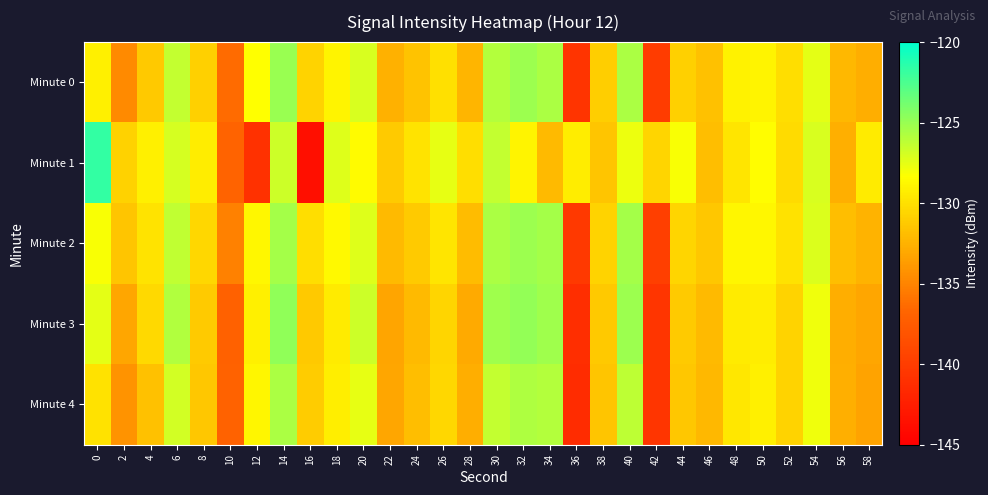

Reading left to right, extract all data points from this chart.

Minute 0: 0=-129.1	2=-134.7	4=-131.3	6=-126.4	8=-130.9	10=-136.4	12=-128.3	14=-125.1	16=-130.7	18=-129.0	20=-127.0	22=-132.6	24=-131.6	26=-130.0	28=-132.4	30=-125.9	32=-125.2	34=-125.6	36=-140.7	38=-131.0	40=-125.6	42=-140.0	44=-130.9	46=-131.7	48=-129.1	50=-129.0	52=-130.1	54=-127.4	56=-132.2	58=-132.8
Minute 1: 0=-121.7	2=-130.8	4=-129.1	6=-127.0	8=-129.3	10=-136.8	12=-141.0	14=-126.7	16=-143.7	18=-127.3	20=-128.5	22=-131.2	24=-129.8	26=-127.6	28=-130.1	30=-126.4	32=-128.9	34=-132.1	36=-129.3	38=-131.5	40=-127.8	42=-130.6	44=-128.2	46=-131.9	48=-129.7	50=-128.4	52=-130.3	54=-127.1	56=-132.6	58=-129.4
Minute 2: 0=-128.2	2=-131.5	4=-129.8	6=-126.3	8=-130.5	10=-135.2	12=-128.7	14=-125.4	16=-130.1	18=-128.6	20=-127.3	22=-132.1	24=-131.2	26=-129.7	28=-132.0	30=-125.6	32=-125.1	34=-125.4	36=-140.3	38=-130.7	40=-125.4	42=-139.8	44=-130.6	46=-131.4	48=-128.8	50=-128.7	52=-129.9	54=-127.2	56=-131.9	58=-132.5
Minute 3: 0=-127.5	2=-133.1	4=-130.4	6=-125.8	8=-131.2	10=-137.0	12=-129.1	14=-124.7	16=-131.3	18=-129.4	20=-126.7	22=-133.2	24=-132.1	26=-130.6	28=-132.9	30=-125.2	32=-124.8	34=-125.2	36=-141.1	38=-131.3	40=-125.1	42=-140.6	44=-131.2	46=-132.1	48=-129.4	50=-129.3	52=-130.7	54=-127.9	56=-132.7	58=-133.1
Minute 4: 0=-129.9	2=-134.2	4=-131.7	6=-126.9	8=-131.4	10=-136.9	12=-128.8	14=-125.6	16=-131.1	18=-129.2	20=-127.6	22=-133.1	24=-131.9	26=-130.5	28=-132.7	30=-126.4	32=-125.7	34=-125.9	36=-141.3	38=-131.5	40=-126.2	42=-140.6	44=-131.4	46=-132.2	48=-129.6	50=-129.1	52=-130.7	54=-127.9	56=-132.6	58=-133.3